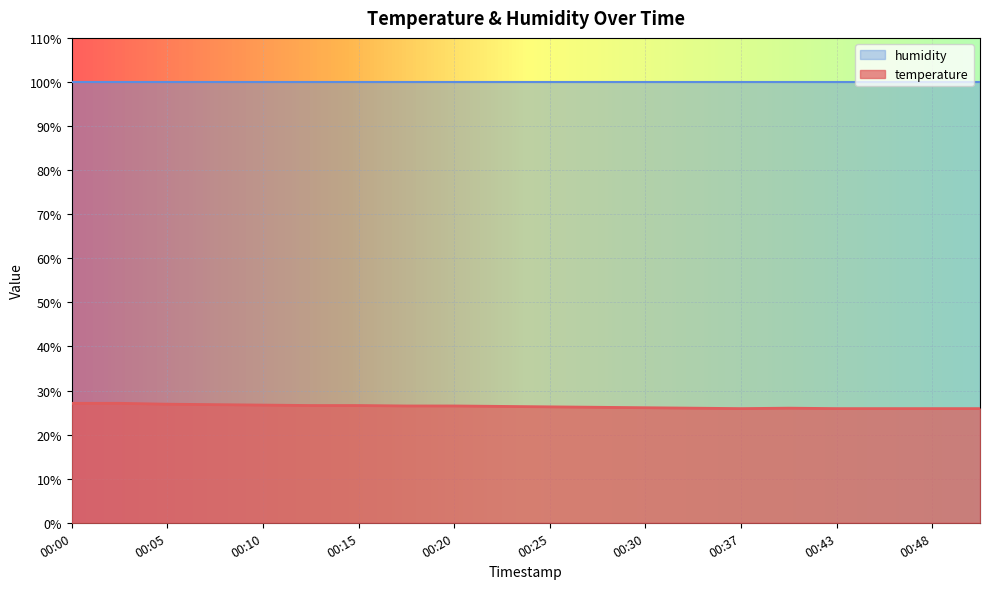

How many data points are above 26?

13